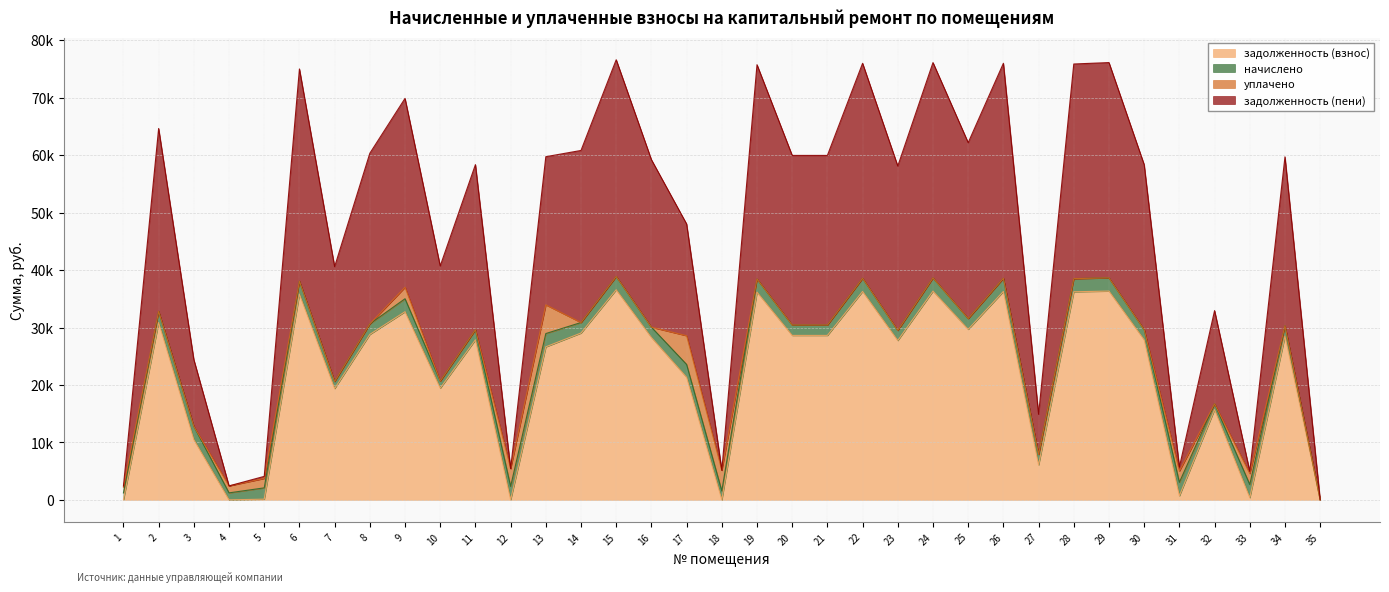

What is the average value of the задолженность (взнос) series?

21681.9